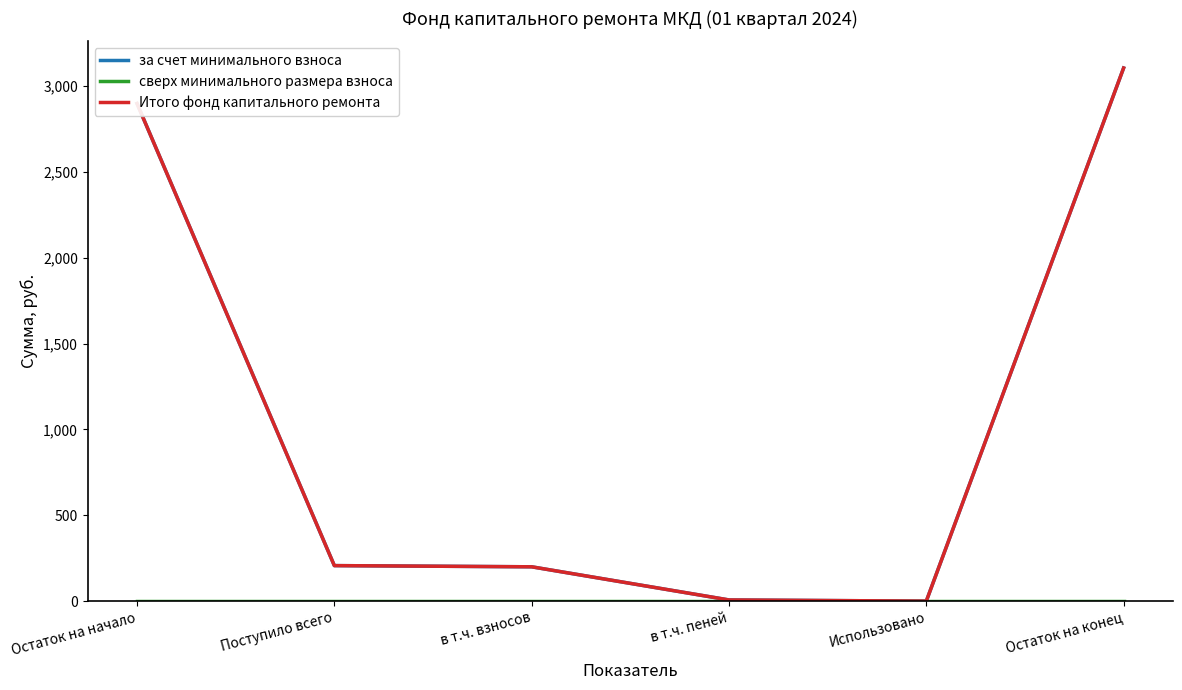

True or false: сверх минимального размера взноса has more than 2 points higher than both neighbors.

False